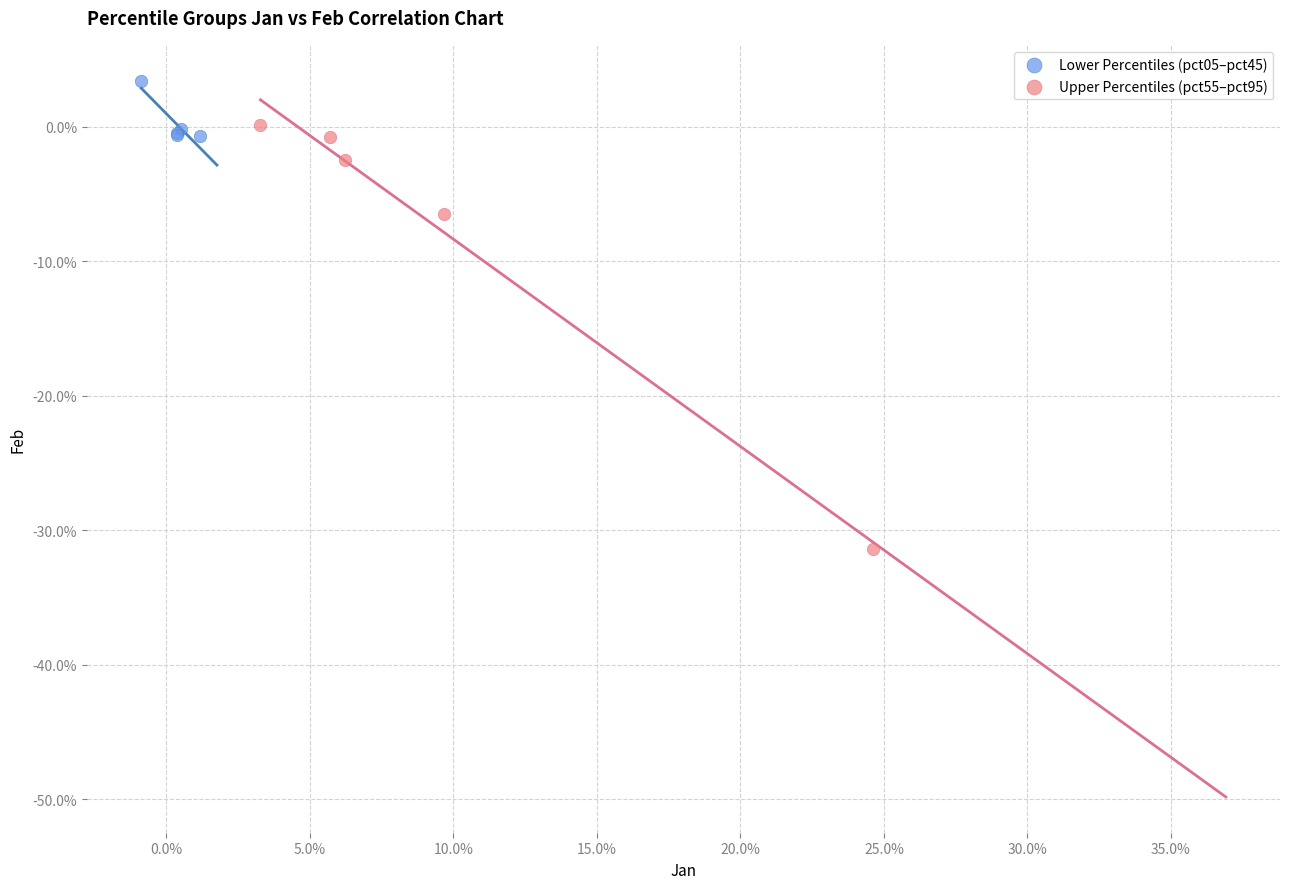

What are all the series names shown in the legend?

Lower Percentiles (pct05–pct45), Upper Percentiles (pct55–pct95)